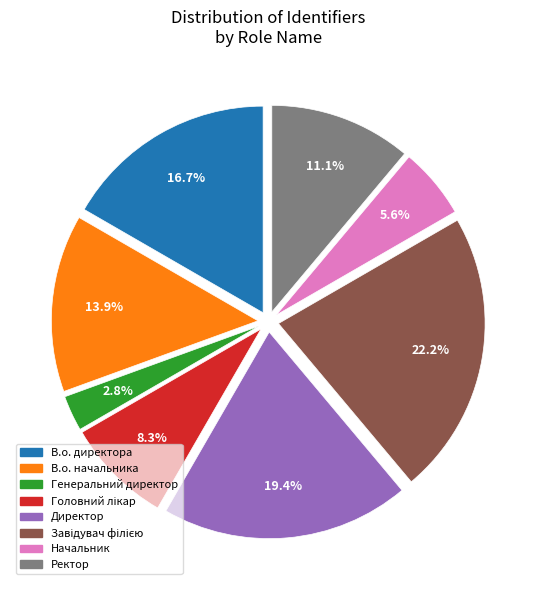

What is the total percentage of Ректор and В.о. директора?

27.8%